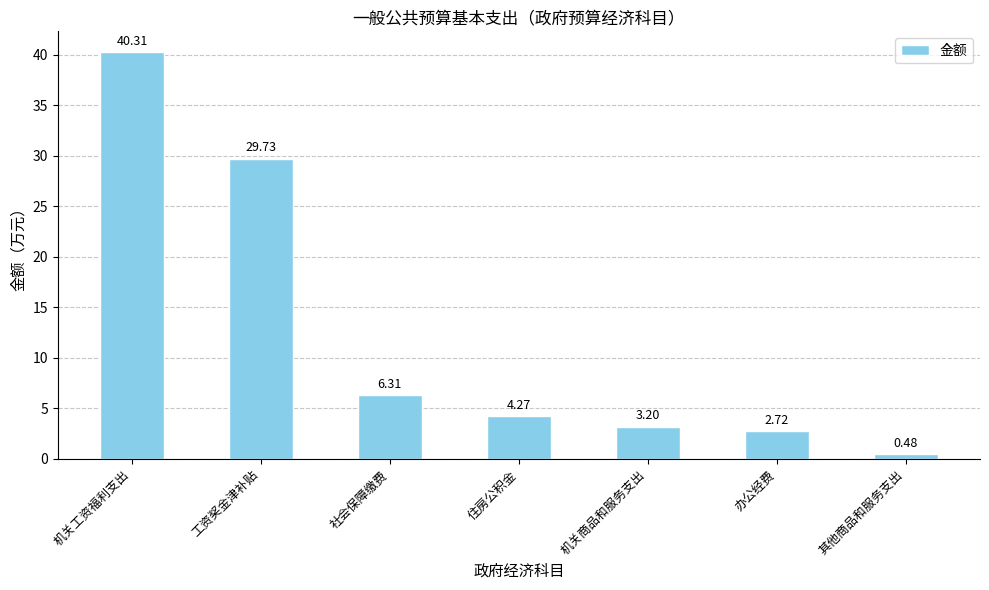

Rank the categories by value from highest to lowest.

机关工资福利支出, 工资奖金津补贴, 社会保障缴费, 住房公积金, 机关商品和服务支出, 办公经费, 其他商品和服务支出